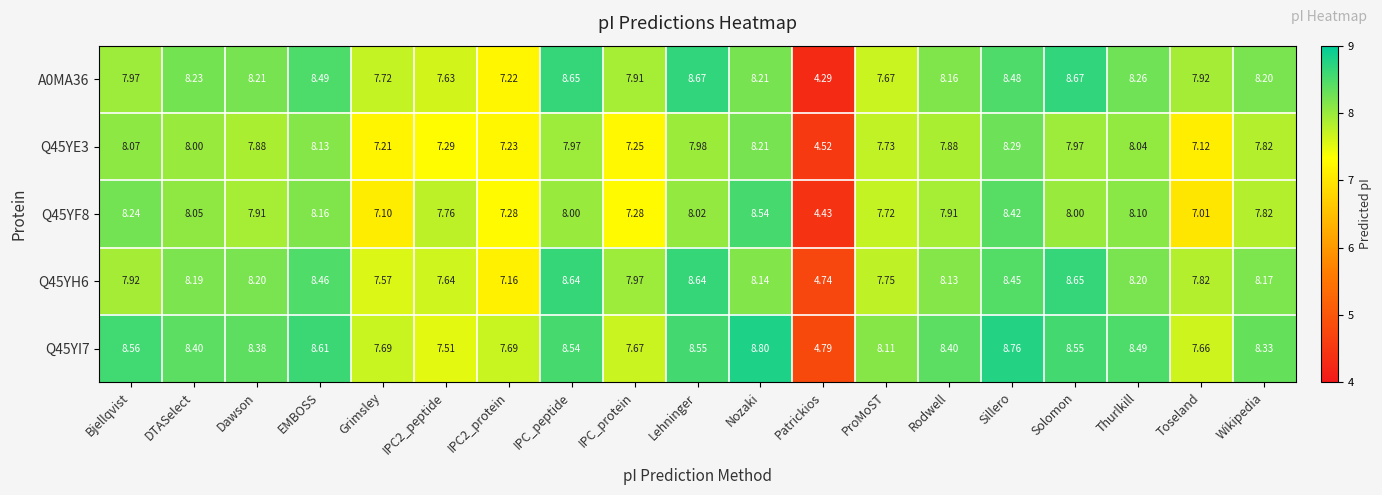

At which label does Q45YF8 reach its minimum?

Patrickios